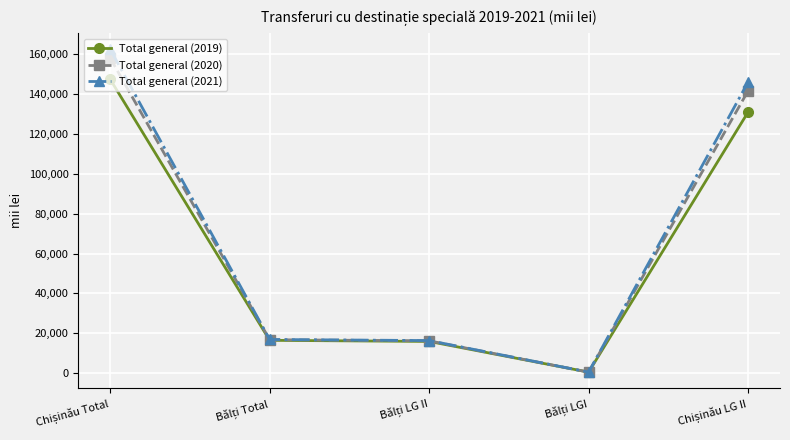

Which series has the widest spread of values?

Total general (2021)